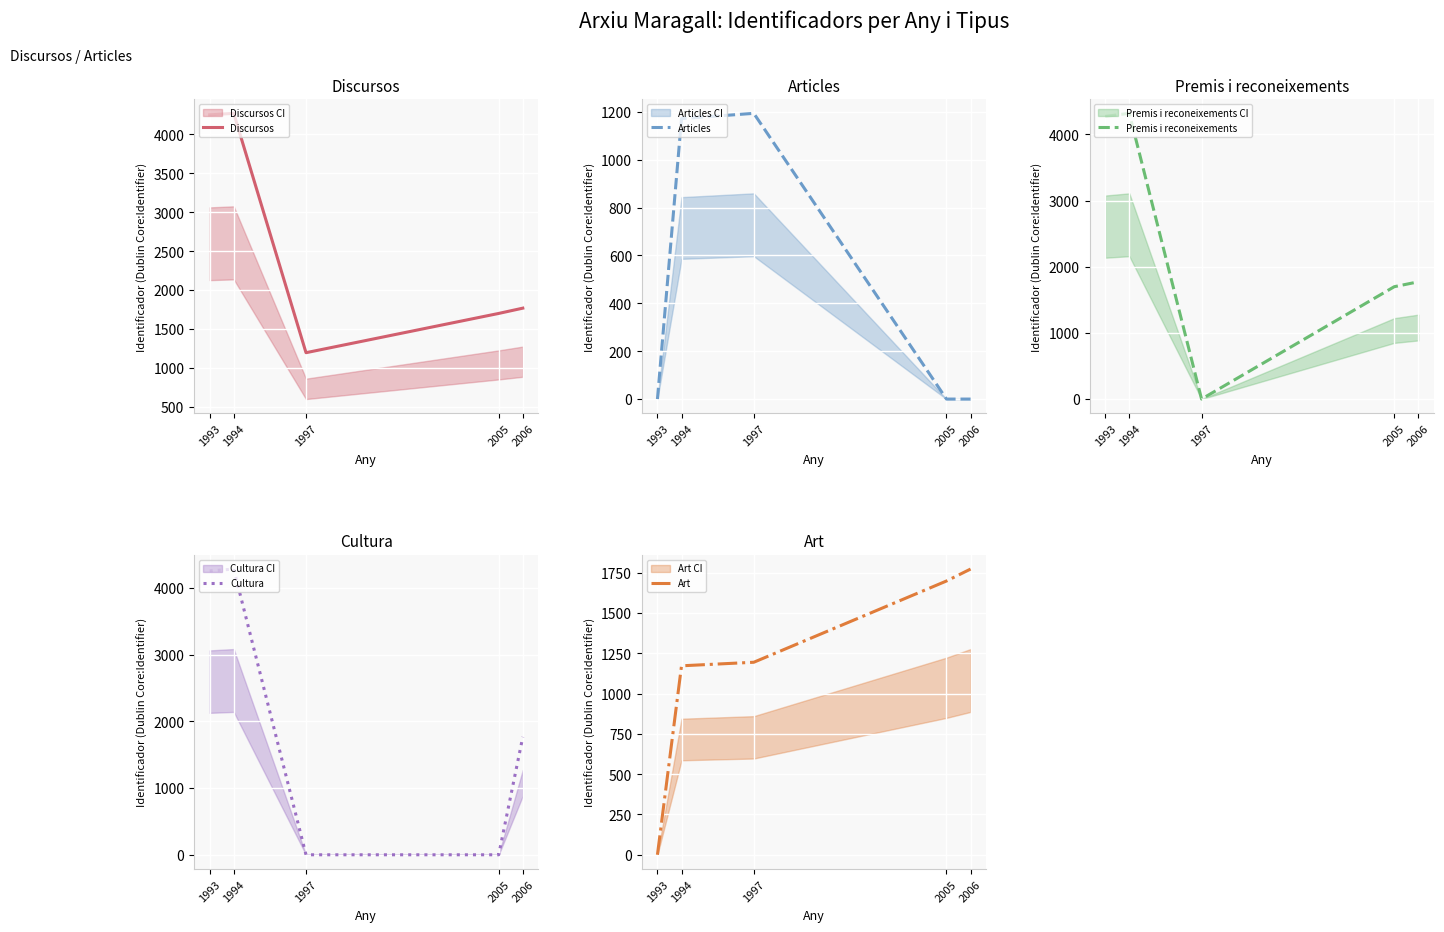

What is the total value across all series at 1994?

15215